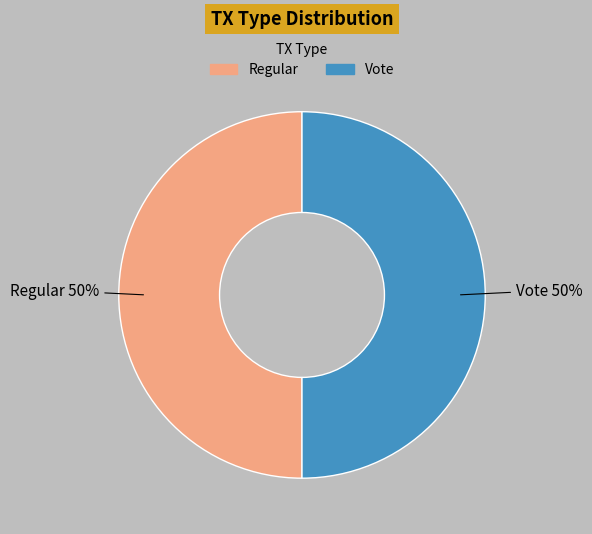

Is the sum of Regular and Vote greater than half?

Yes